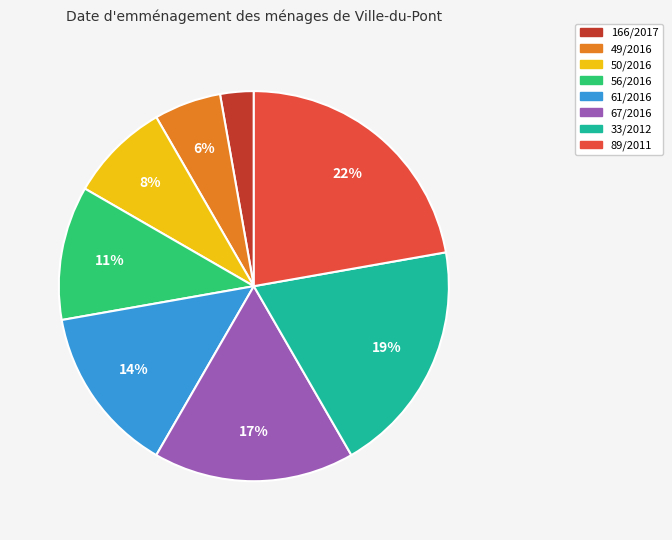

How many slices are in this pie chart?

8